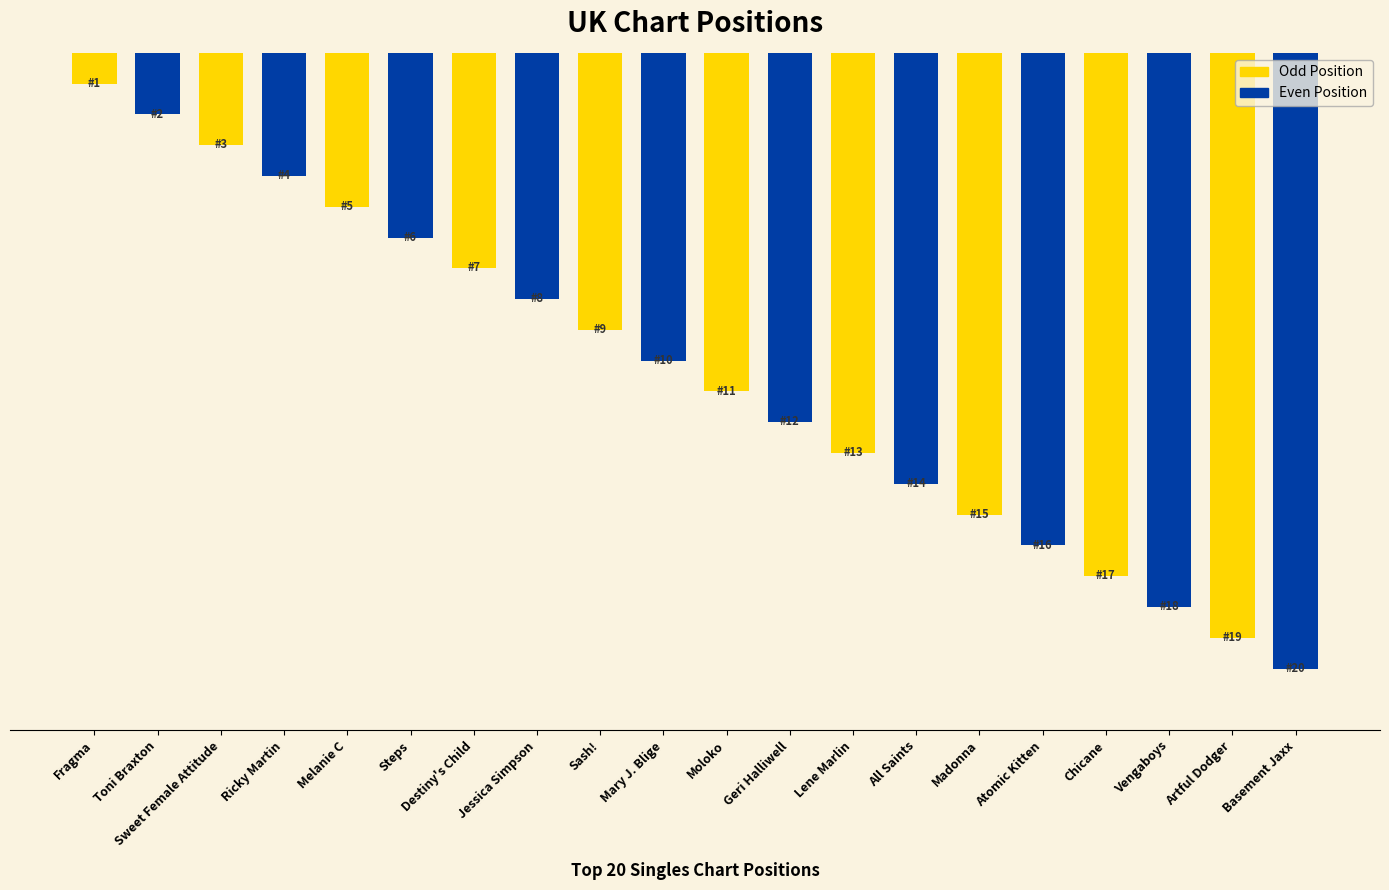

What is the change in value from Steps to All Saints?

+8